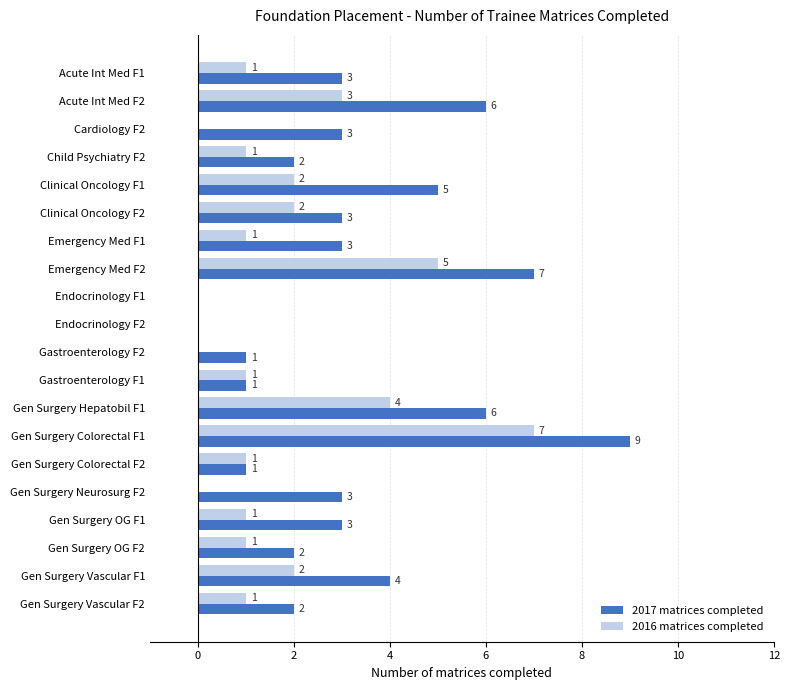

Where is 2017 matrices completed nearest to the value 4?

Gen Surgery Vascular F1